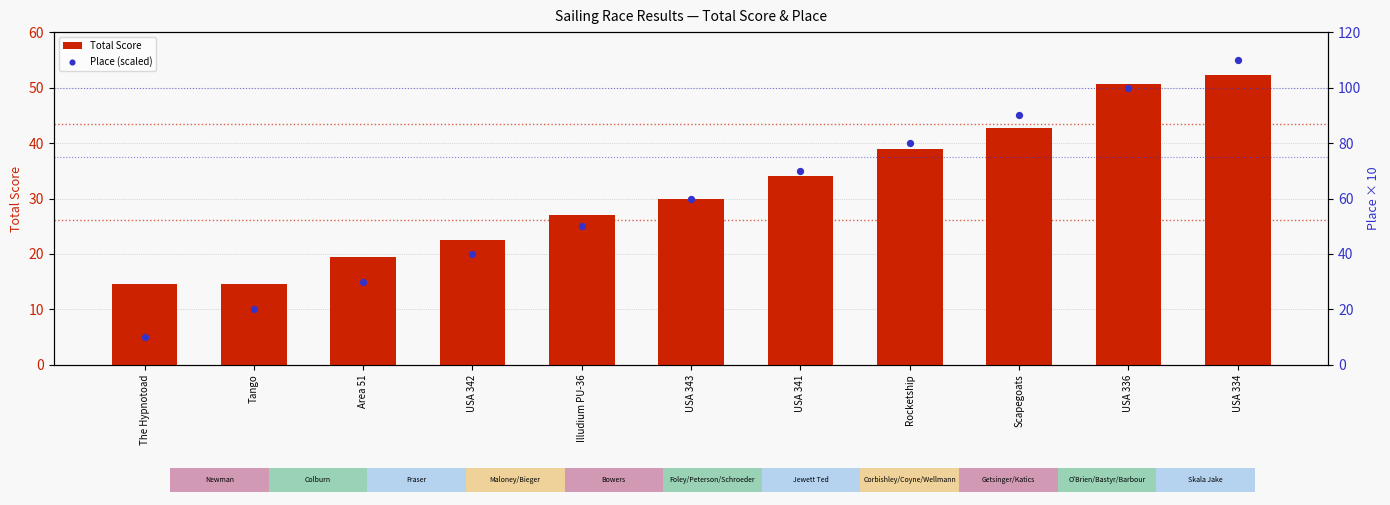

At which category is the sum across all series the highest?

USA 334